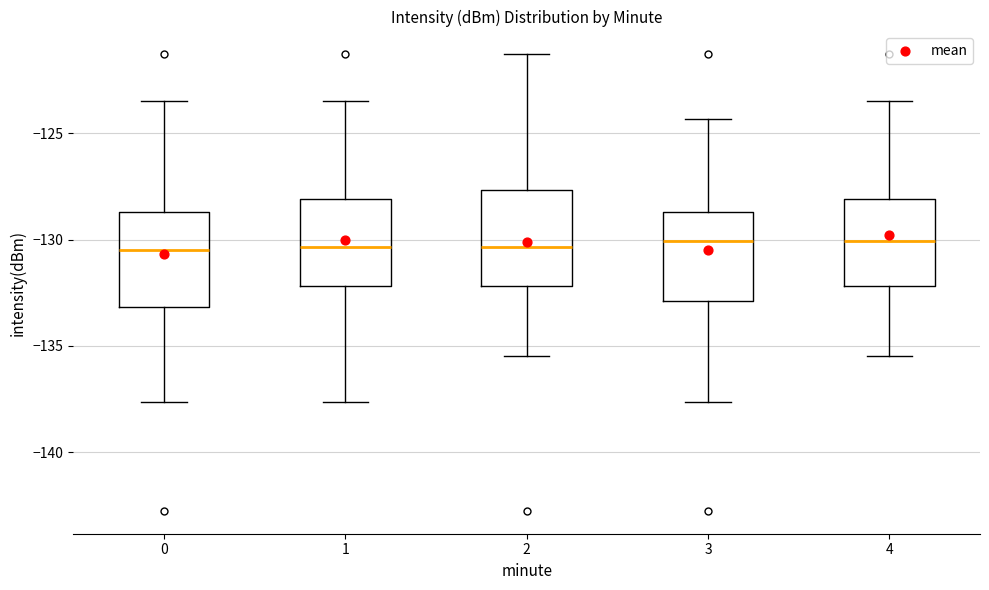

Reading left to right, transcribe this box plot: for each box, give where its median line is, the range the box spans, and where its two whiskers end, as read against the y-axis. The values are not printed on the chart, so give them approximately, as read against the axis.

0: median -130.5, box -133.0 to -128.5, whiskers -137.5 to -123.5
1: median -130.5, box -132.0 to -128.0, whiskers -137.5 to -123.5
2: median -130.5, box -132.0 to -127.5, whiskers -135.5 to -121.5
3: median -130.0, box -133.0 to -128.5, whiskers -137.5 to -124.5
4: median -130.0, box -132.0 to -128.0, whiskers -135.5 to -123.5